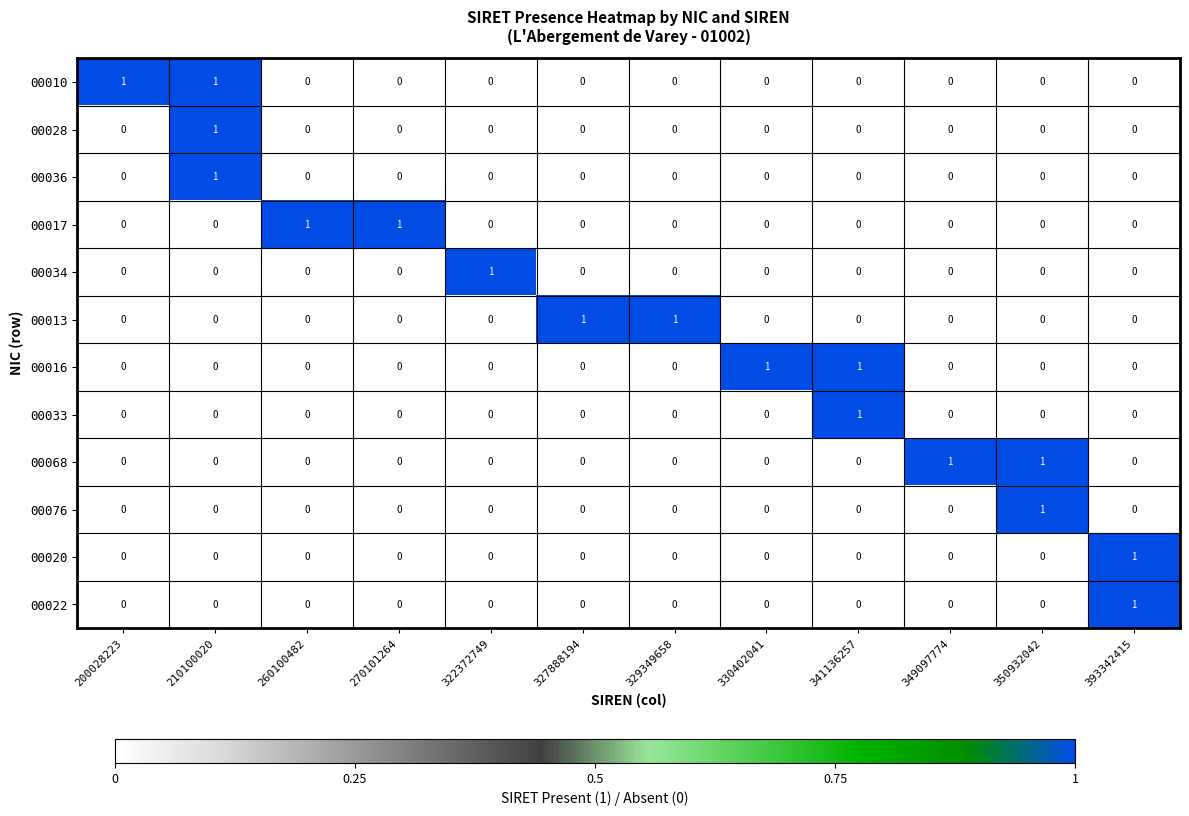

The value of 00068 at 322372749 is 0. True or false?

True